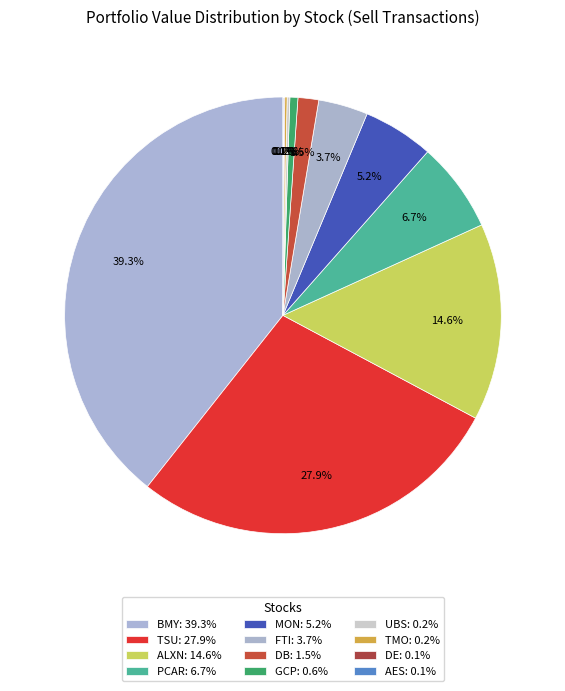

Which category has the smallest portion of the pie?

AES